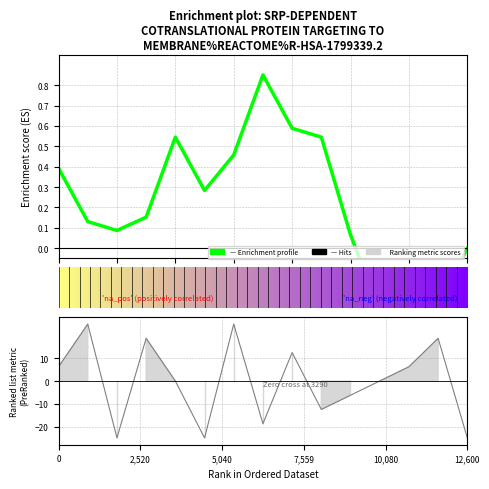

What is the label of the 12th point from the left?

11